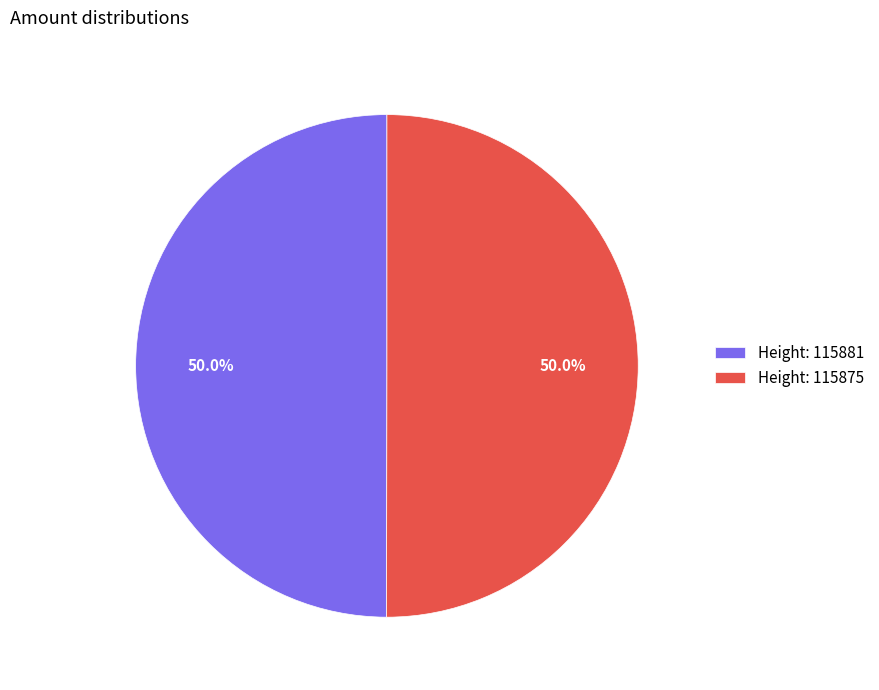

Is the sum of Height: 115875 and Height: 115881 greater than half?

Yes